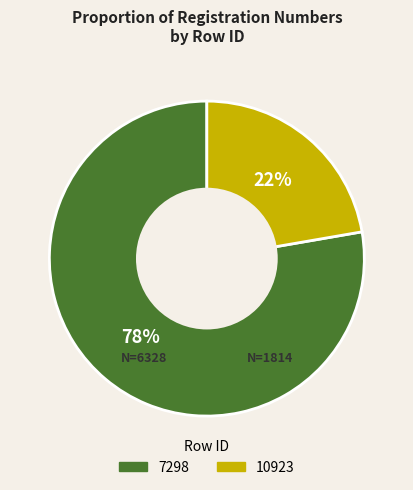

To the nearest percent, what is the combined percentage of 7298 and 10923?

100%